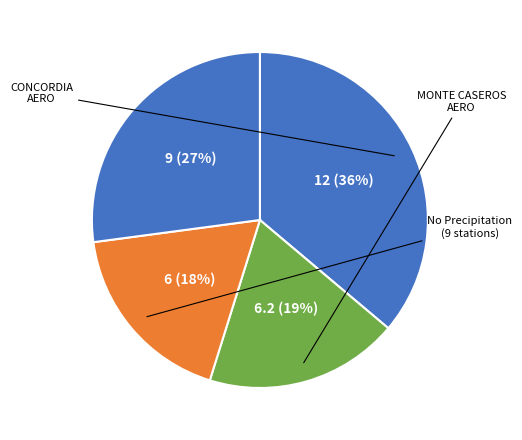

Is there a majority slice in this chart?

No